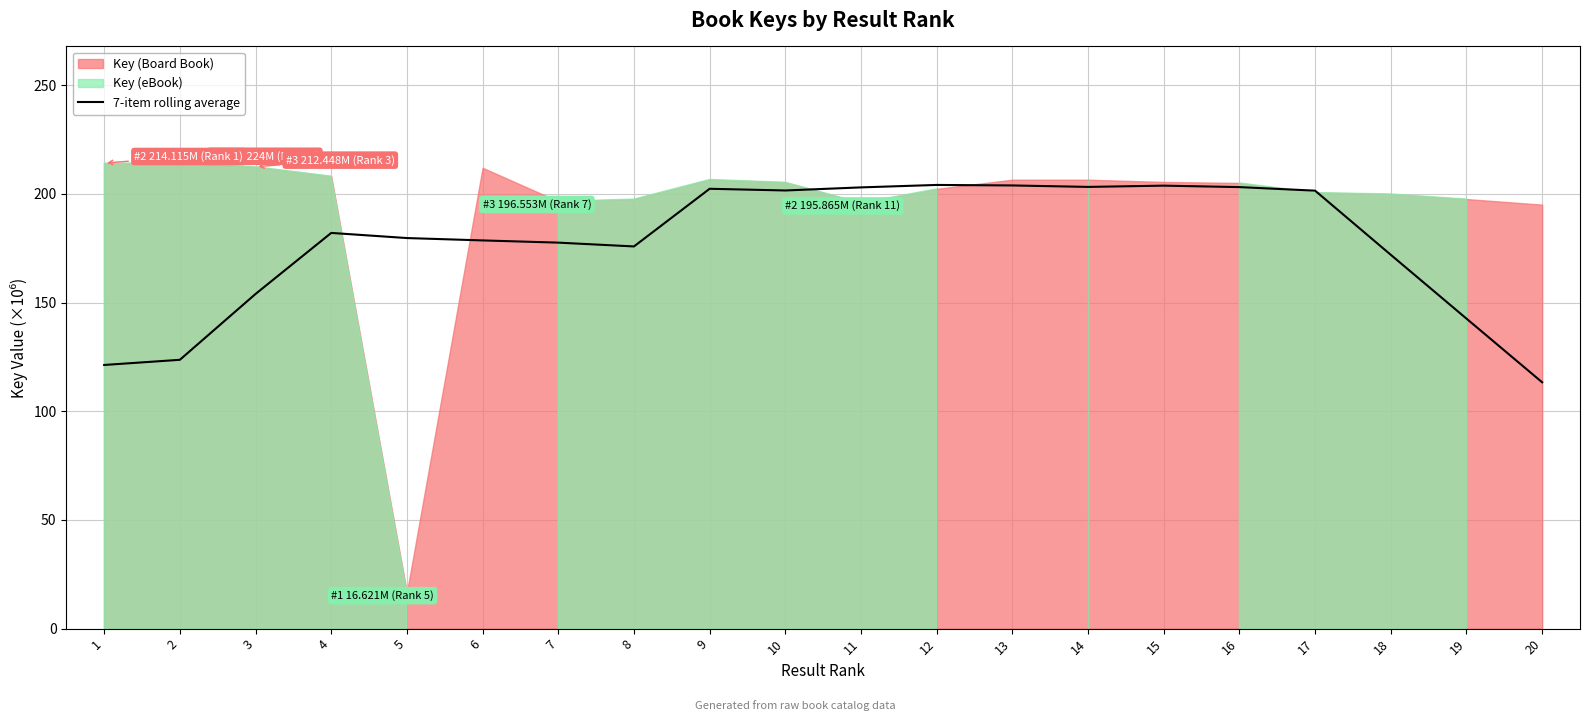

How many lines are shown in the chart?

1